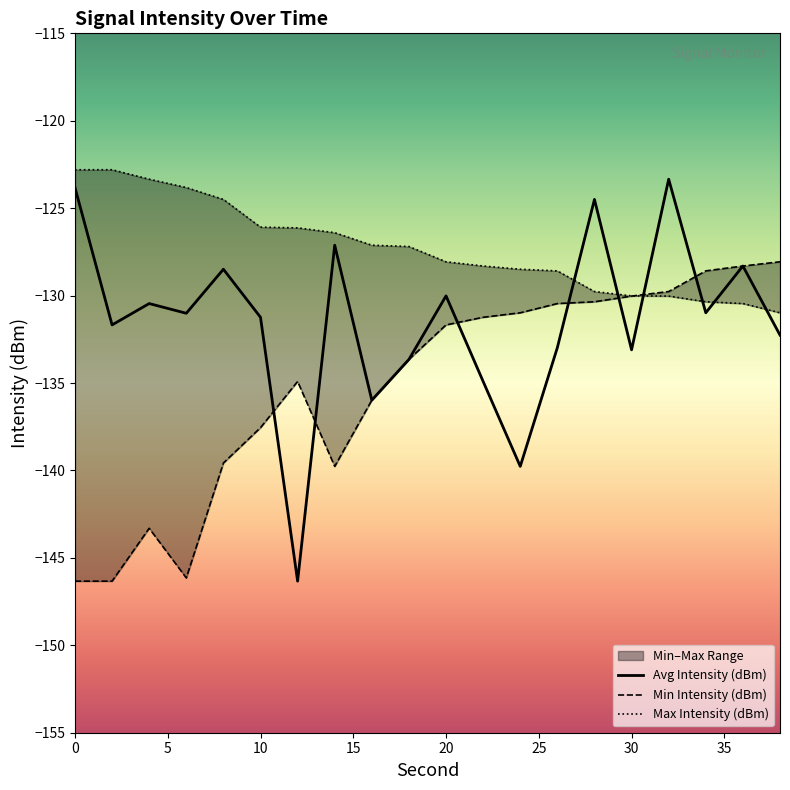

True or false: Avg Intensity (dBm) has a value of -54.6 at 0.

False